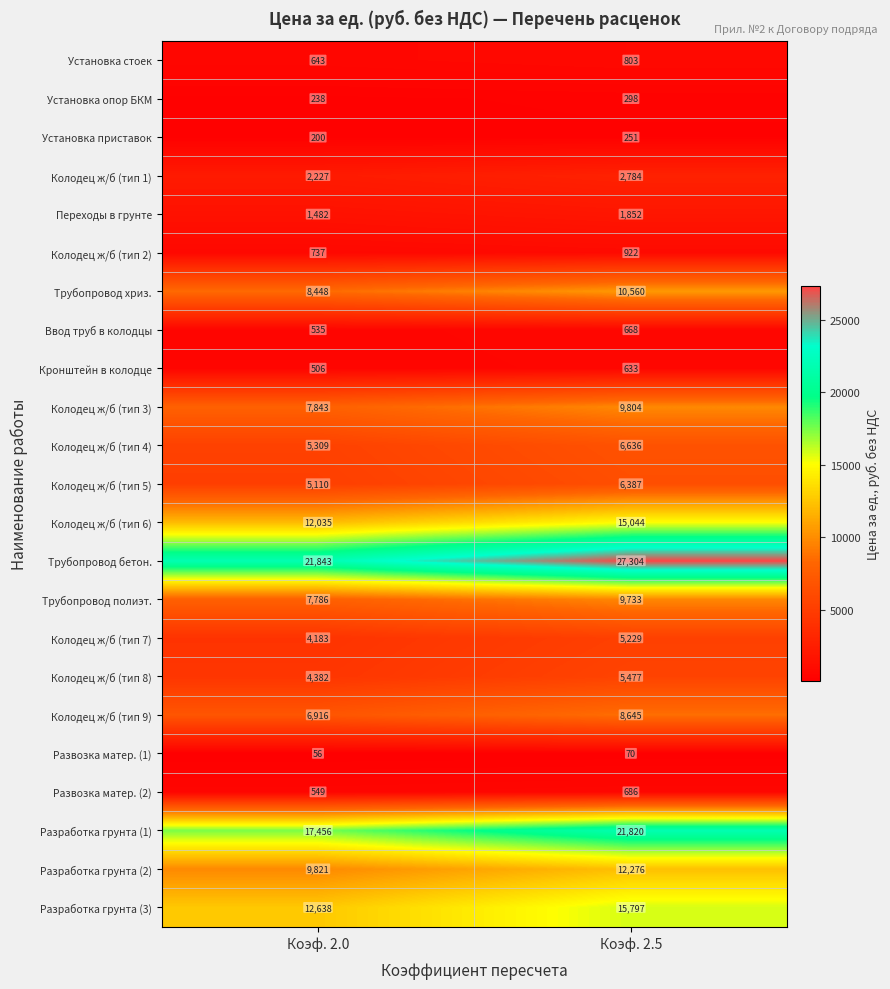

At Коэф. 2.5, list the series in order from smallest to largest.

Развозка матер. (1), Установка приставок, Установка опор БКМ, Кронштейн в колодце, Ввод труб в колодцы, Развозка матер. (2), Установка стоек, Колодец ж/б (тип 2), Переходы в грунте, Колодец ж/б (тип 1), Колодец ж/б (тип 7), Колодец ж/б (тип 8), Колодец ж/б (тип 5), Колодец ж/б (тип 4), Колодец ж/б (тип 9), Трубопровод полиэт., Колодец ж/б (тип 3), Трубопровод хриз., Разработка грунта (2), Колодец ж/б (тип 6), Разработка грунта (3), Разработка грунта (1), Трубопровод бетон.